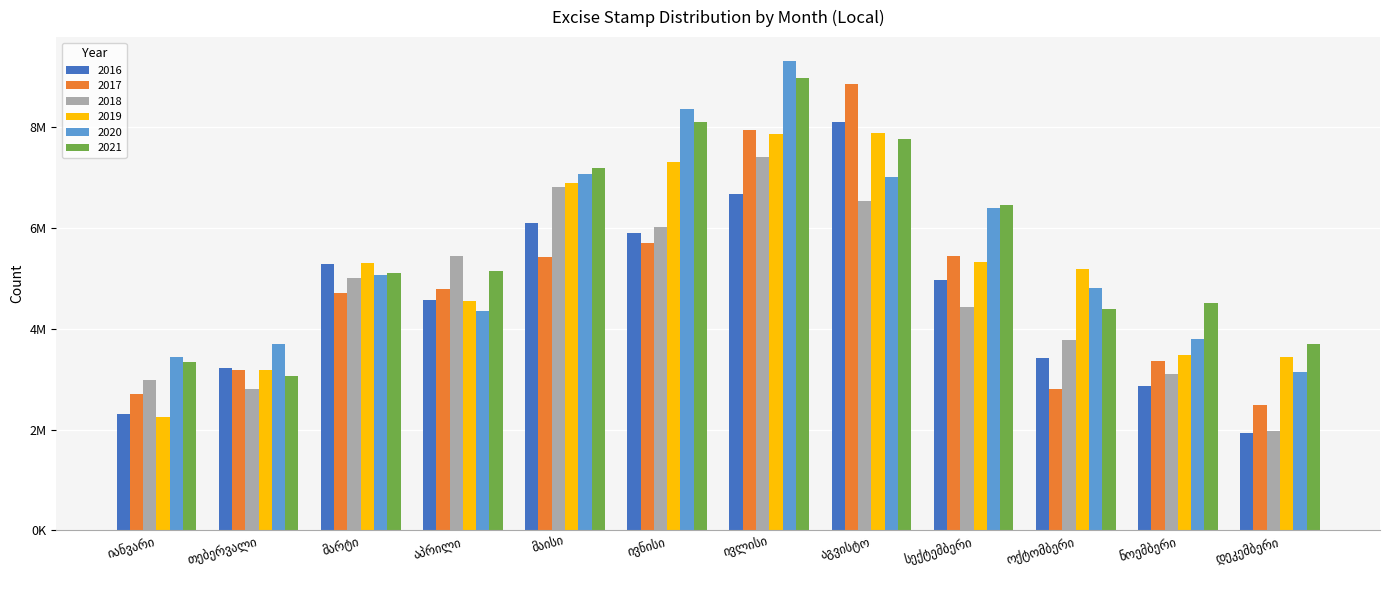

What are all the series names shown in the legend?

2016, 2017, 2018, 2019, 2020, 2021